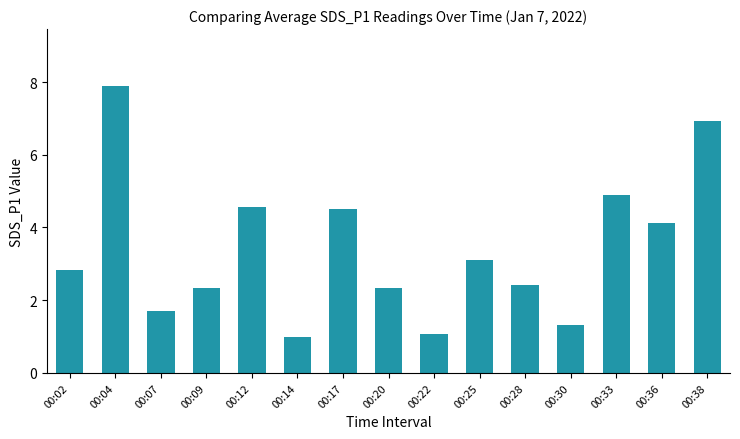

What is the smallest value displayed?

1.0